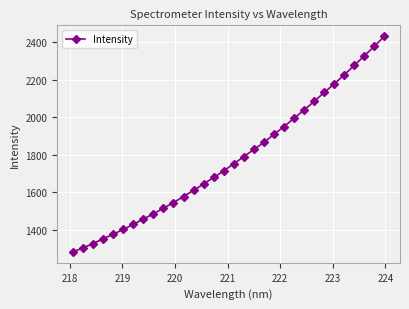

What is the value of the 10th point from the left?

1515.2